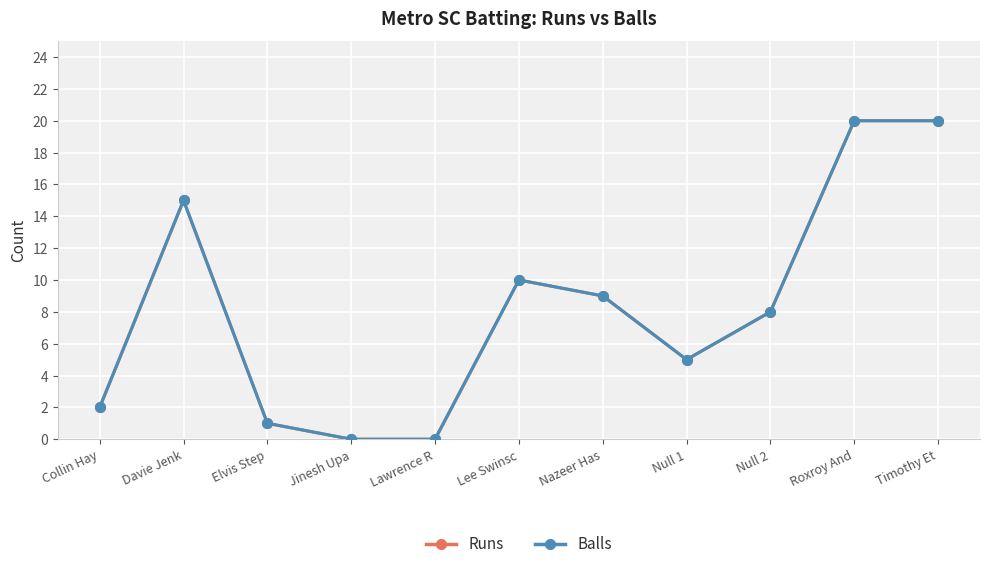

How many lines are shown in the chart?

2